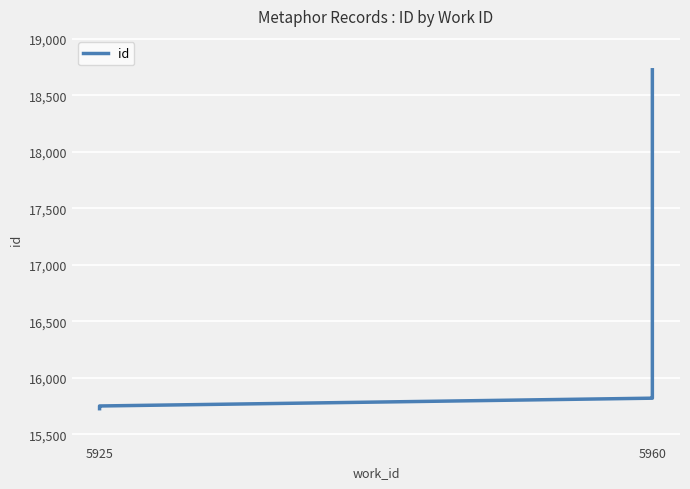

What is the value of the 5th point from the left?

15831